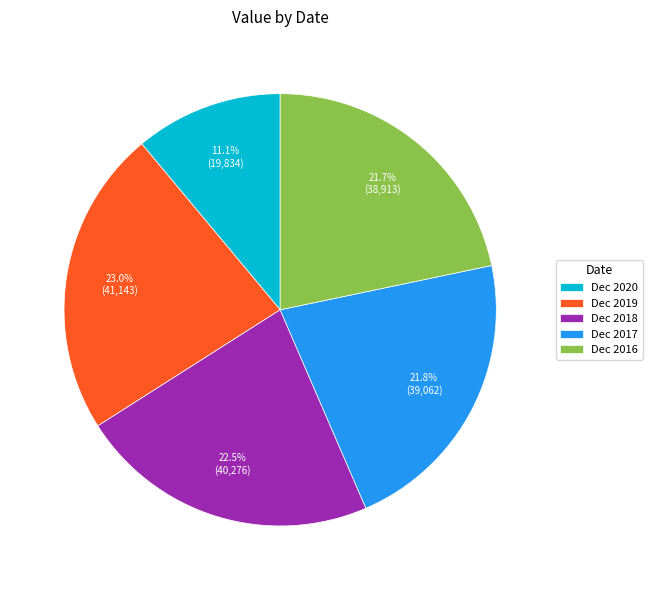

Which slice is the smallest?

Dec 2020